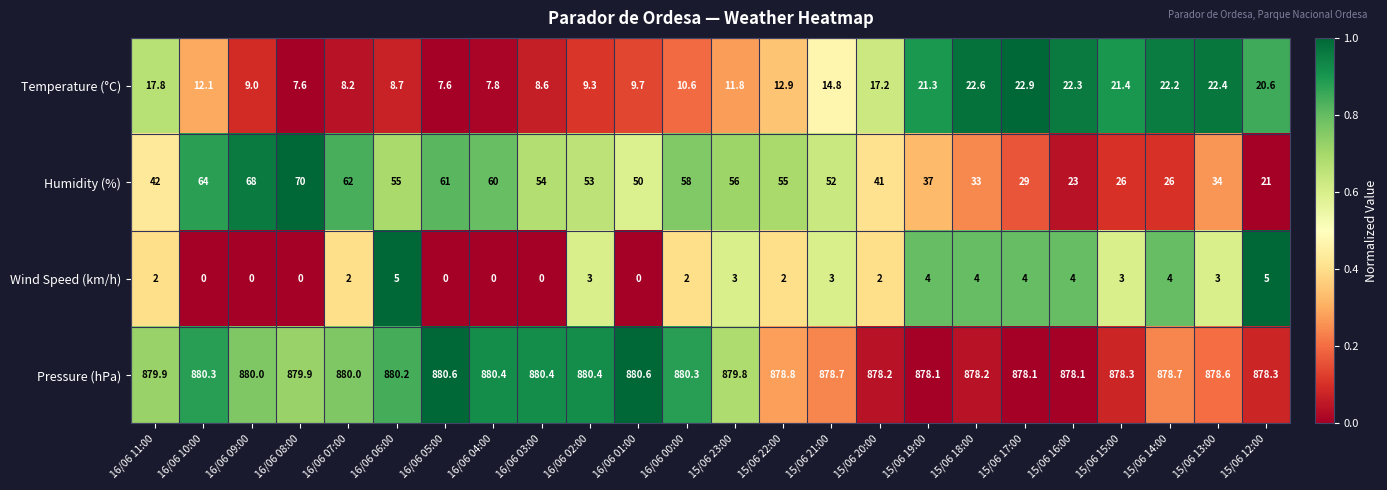

The Temperature (°C) series shows 3.3 at 16/06 04:00. True or false?

False